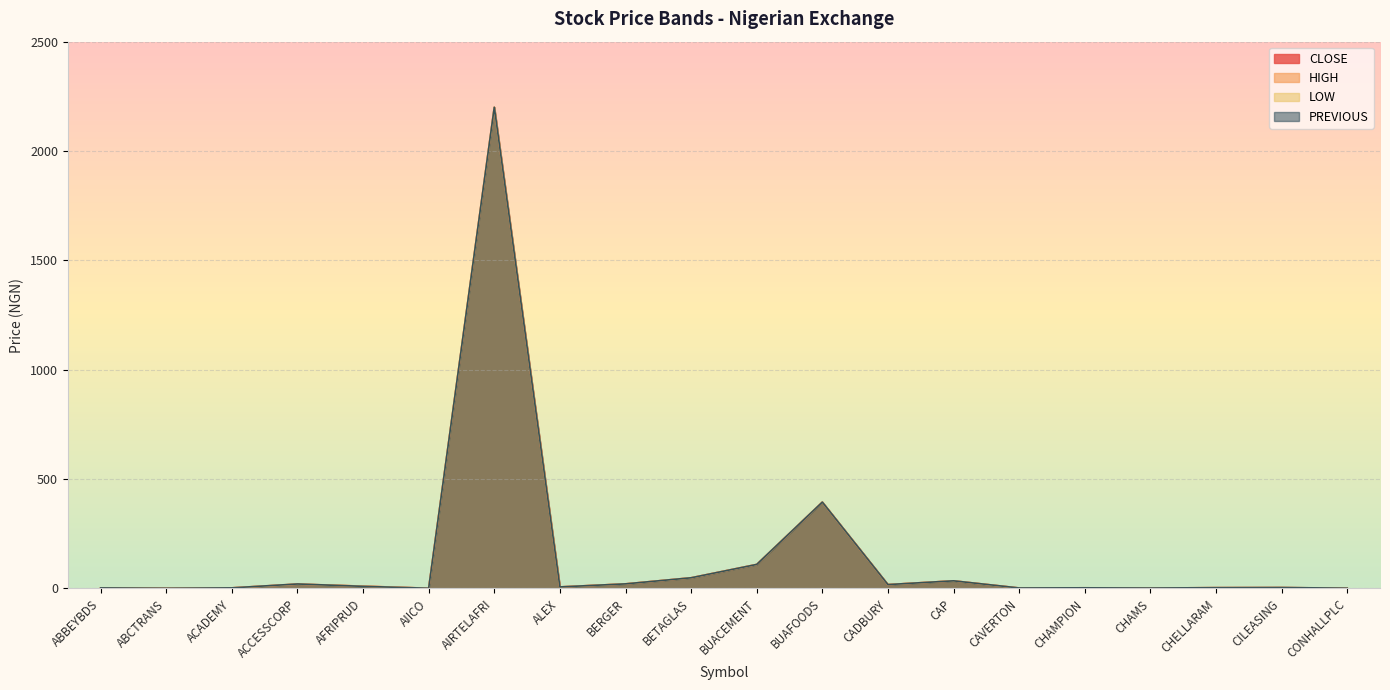

True or false: HIGH and PREVIOUS intersect in this chart.

False